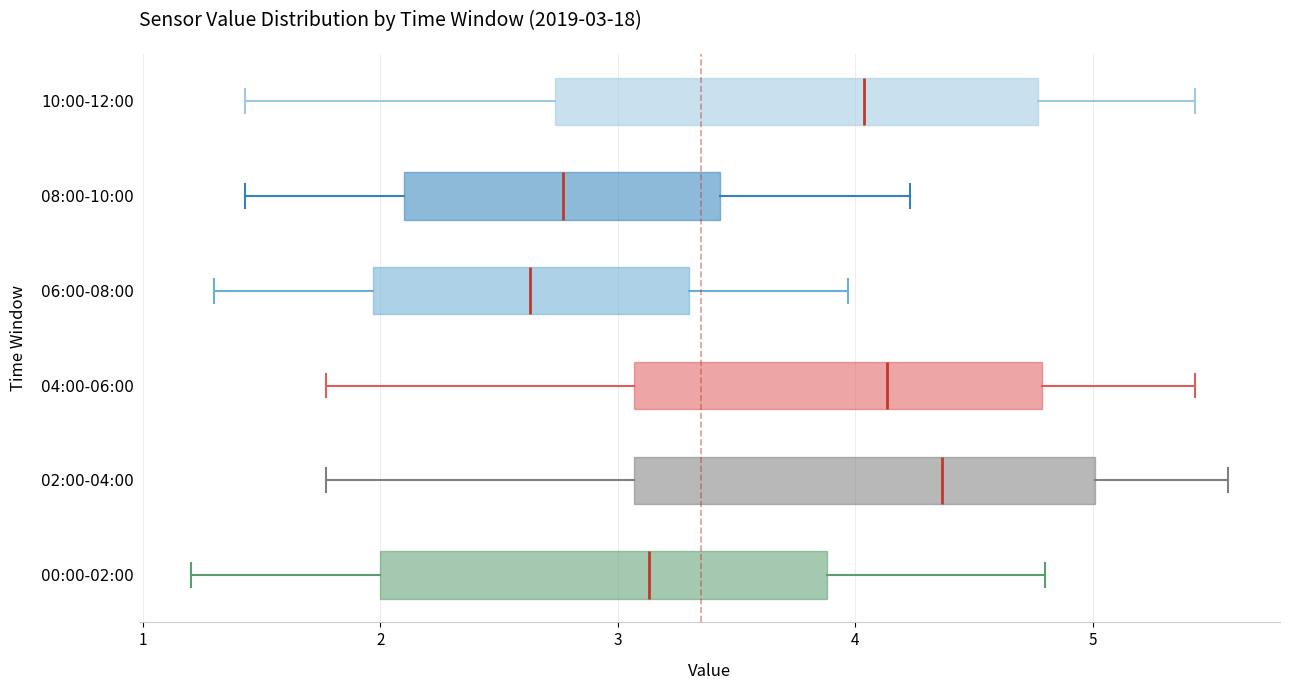

Which box has the furthest to the left median line?

06:00-08:00